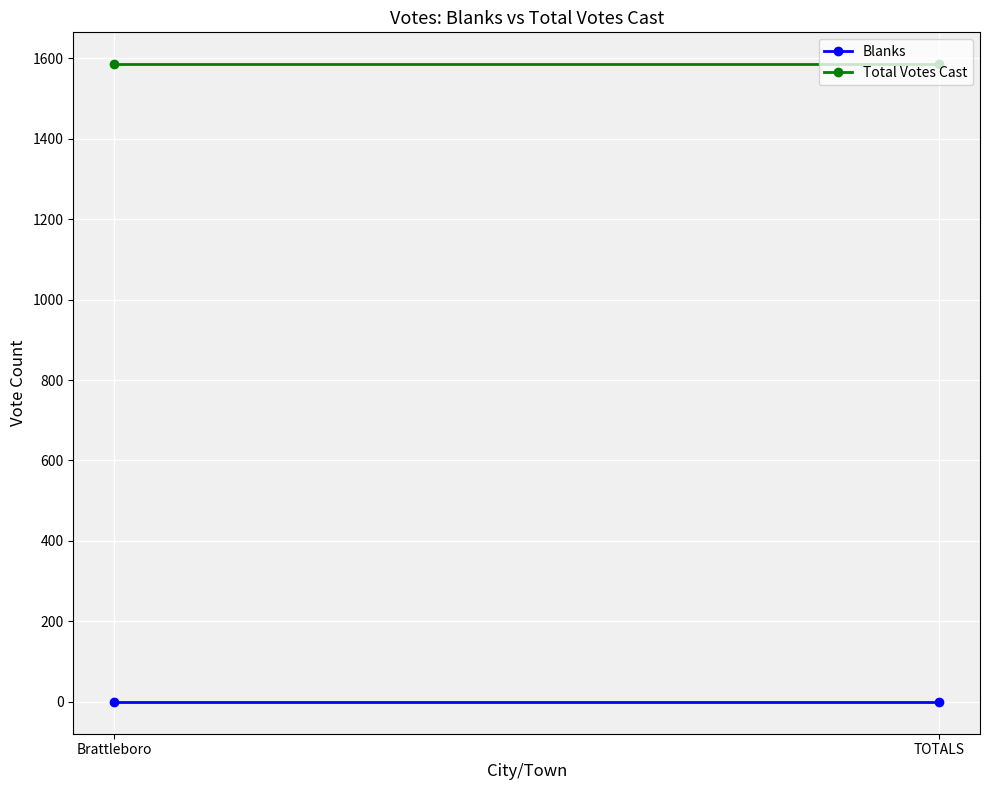

What is the difference between the highest and lowest values at Brattleboro?

1585